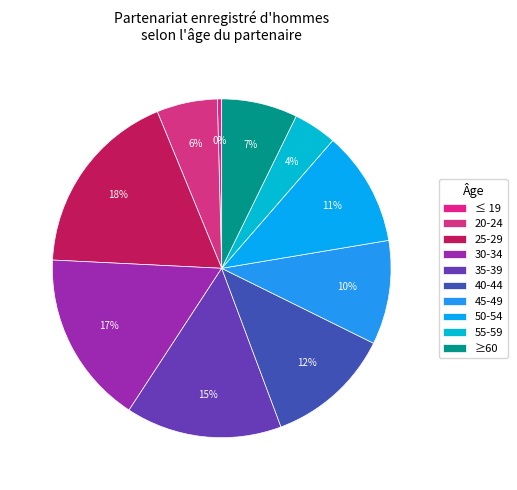

To the nearest percent, what portion does 25-29 represent?

18%